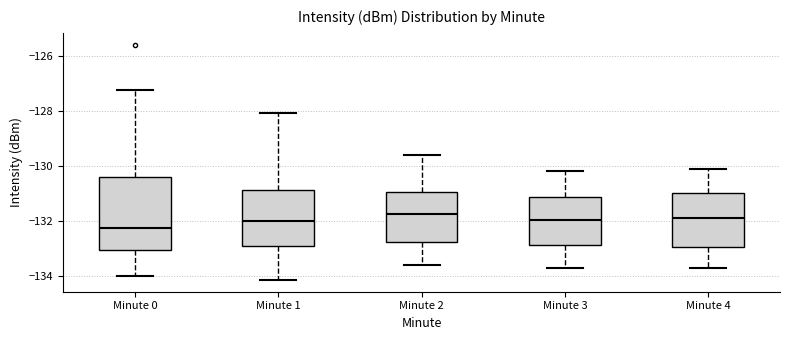

Comparing the boxes themselves (not the whiskers), which one is the tallest?

Minute 0